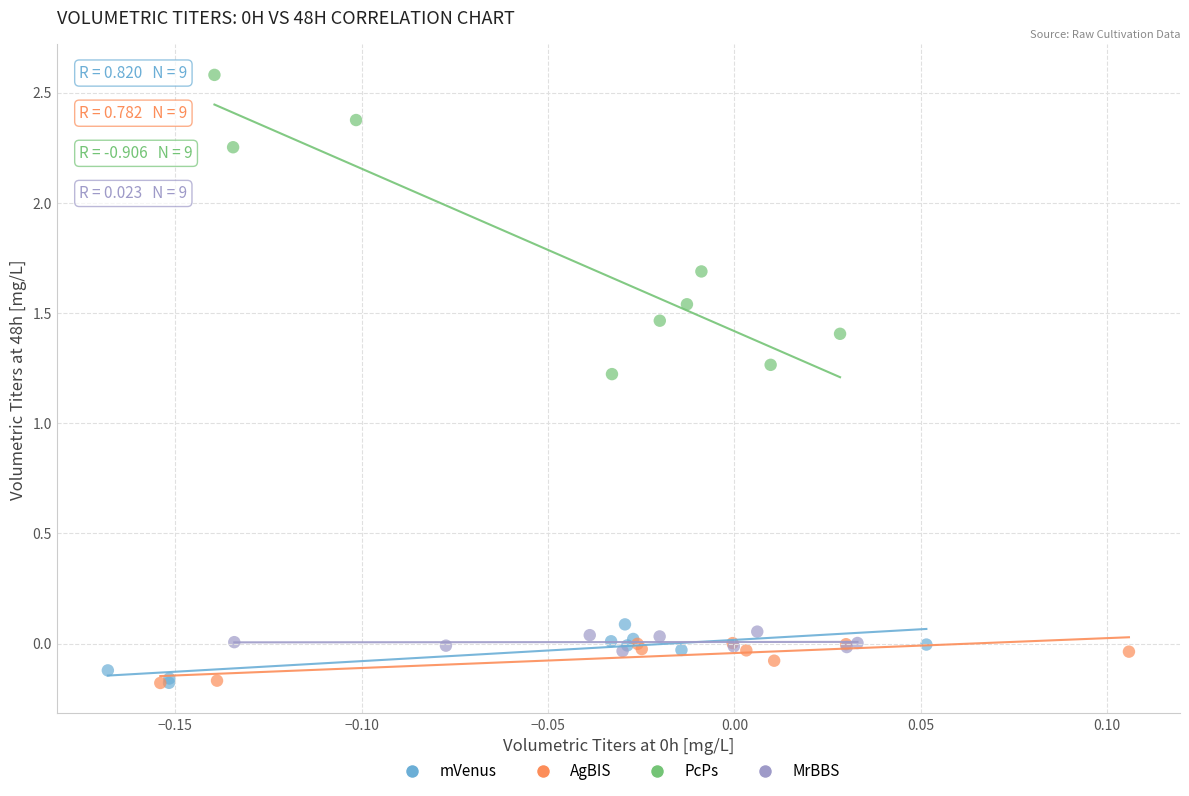

Which series contains the highest Y value?

PcPs